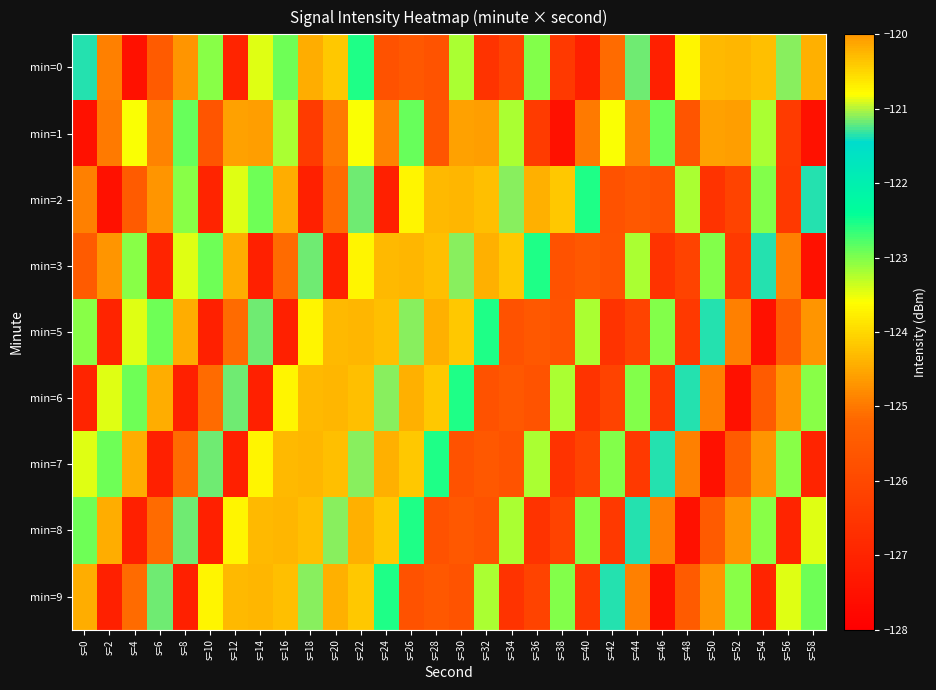

How many series are shown in this chart?

9